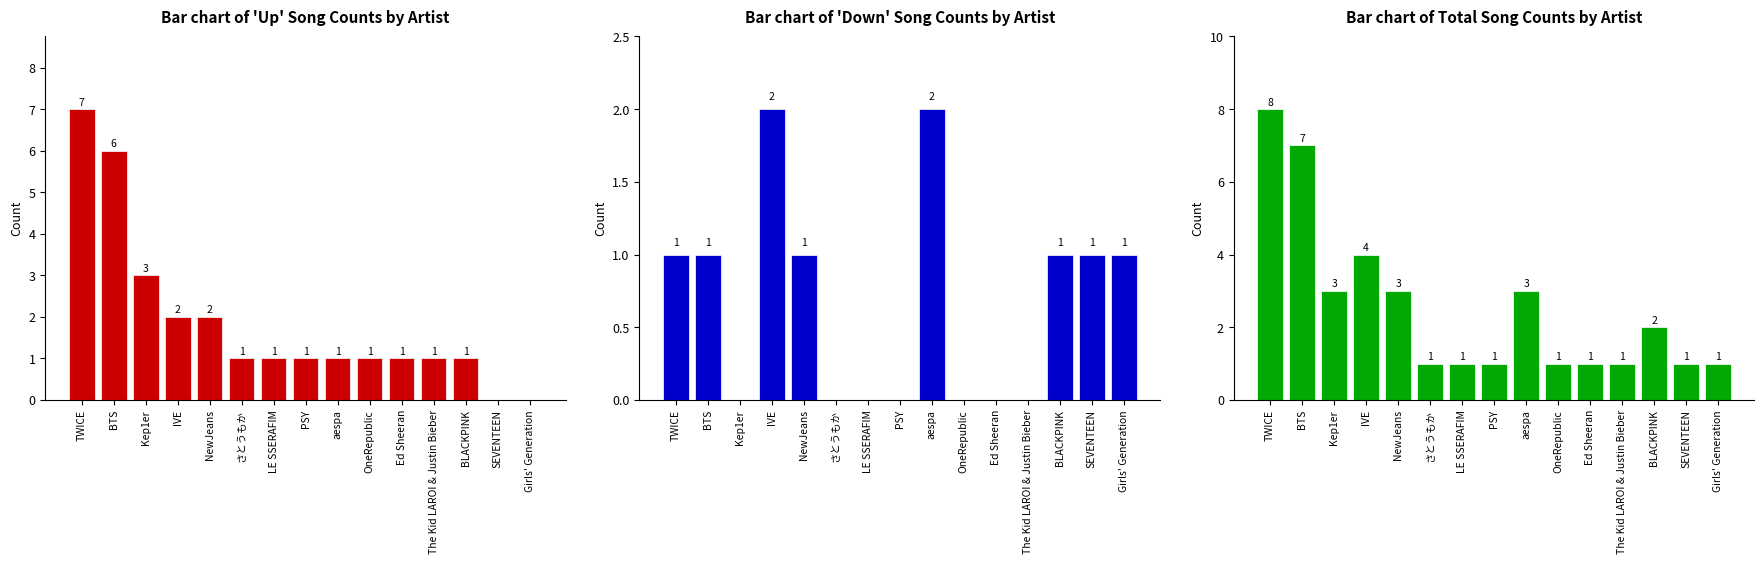

Does the chart contain any negative values?

No